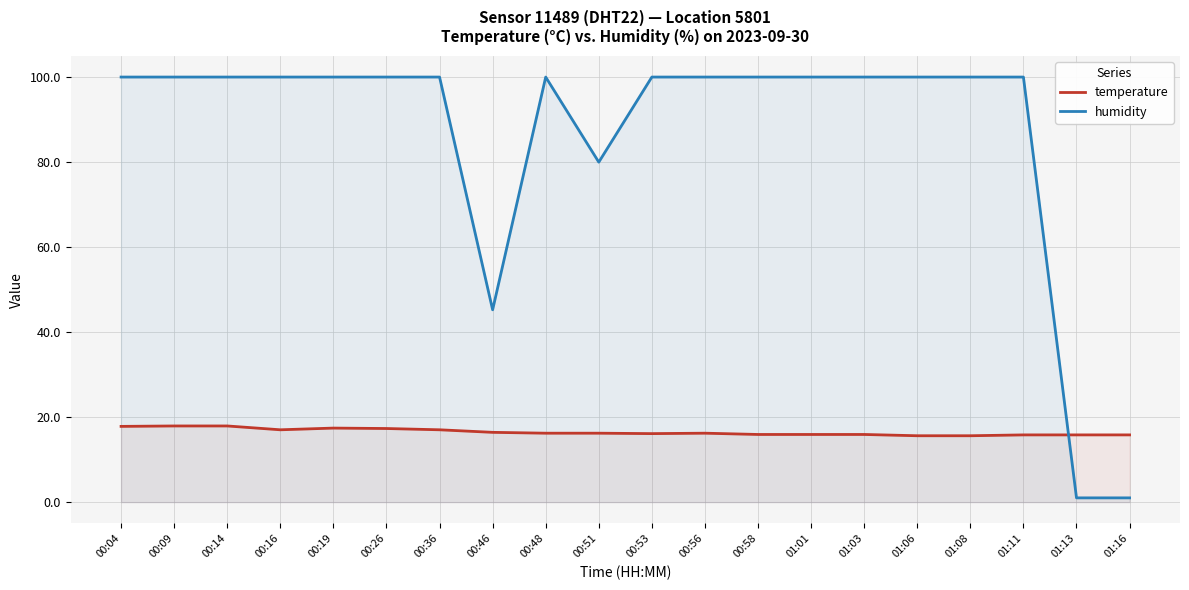

How many times do humidity and temperature cross each other?

1